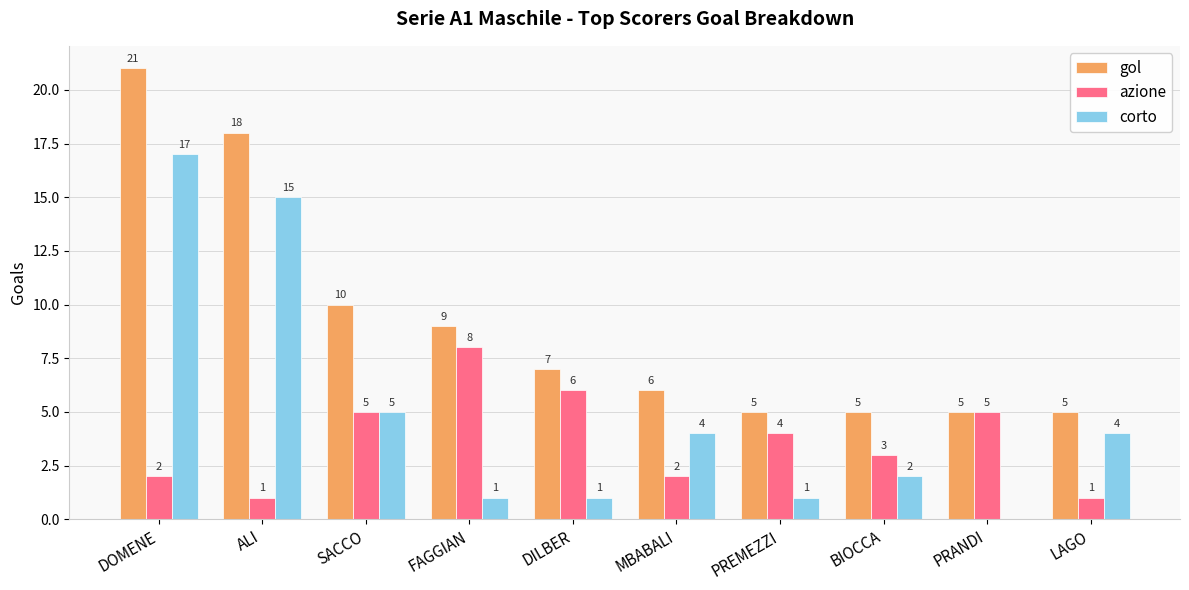

Are the bars horizontal?

No